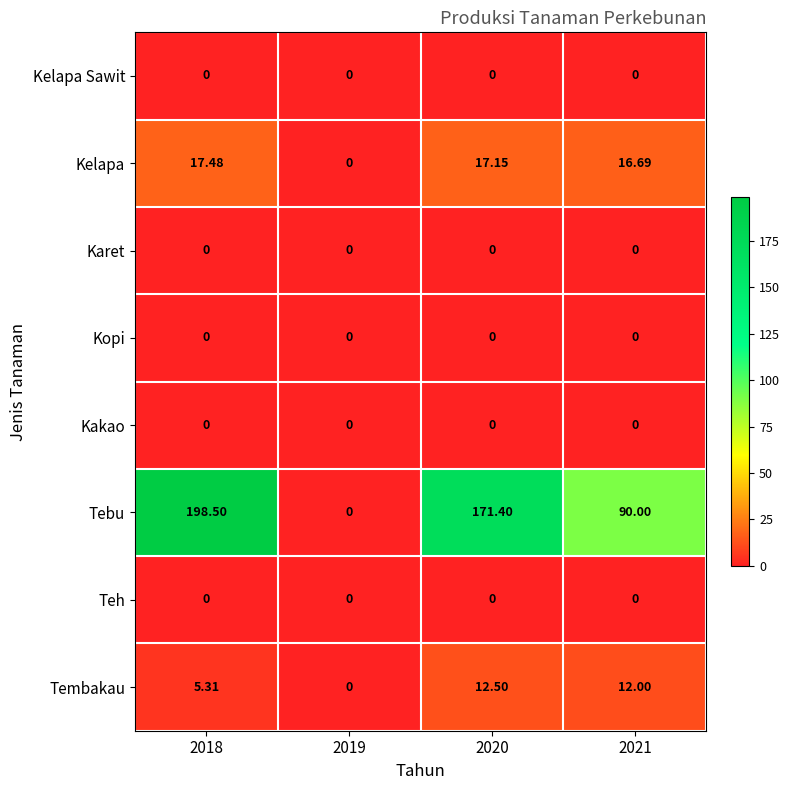

Which series has the largest range (max minus min)?

Tebu